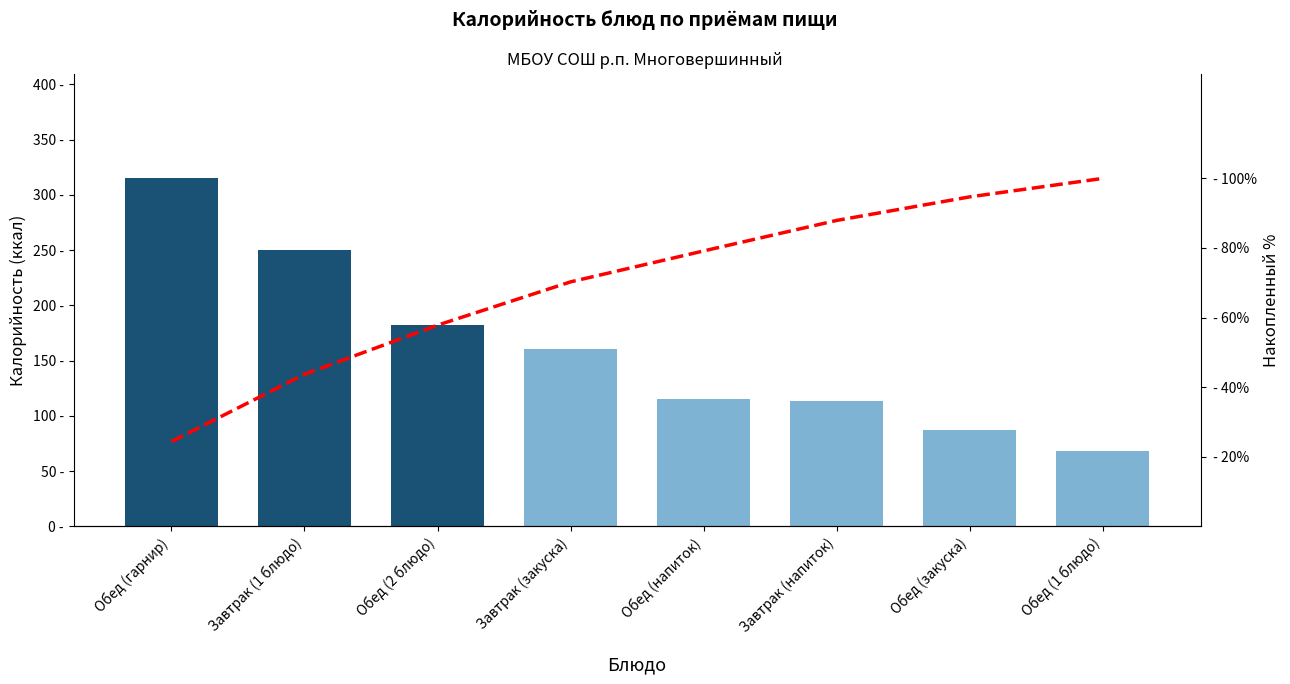

What is the value of the Накопленный % bar at the 5th from the left?

79.2